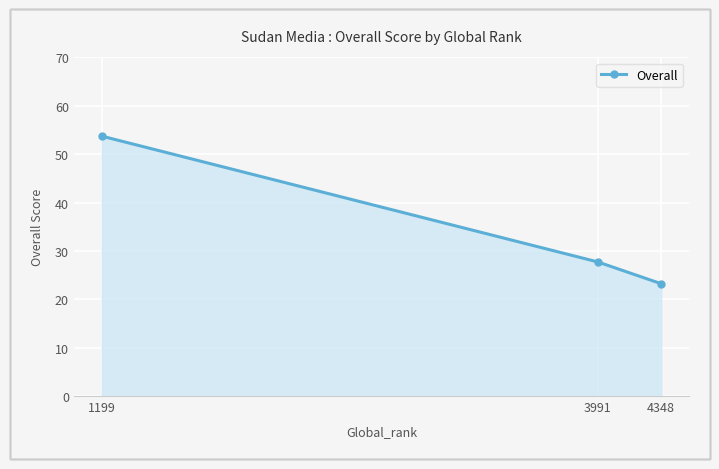

Rank the categories by value from lowest to highest.

4348, 3991, 1199